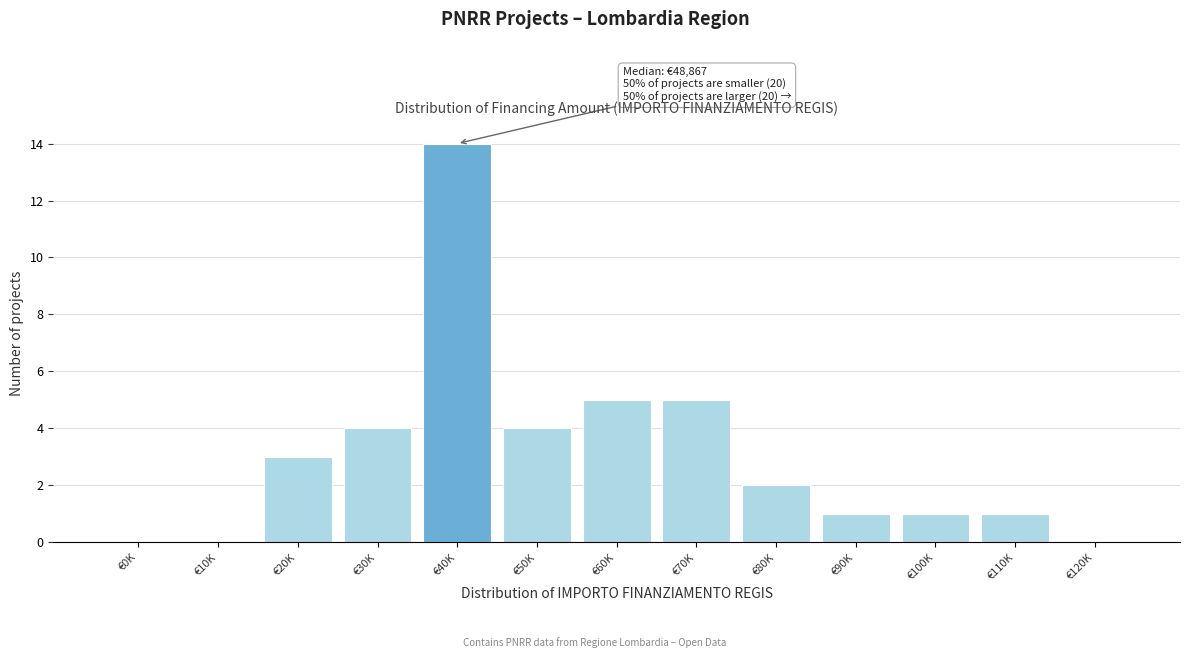

Reading left to right, extract all data points from this chart.

€0K=0	€10K=0	€20K=3	€30K=4	€40K=14	€50K=4	€60K=5	€70K=5	€80K=2	€90K=1	€100K=1	€110K=1	€120K=0